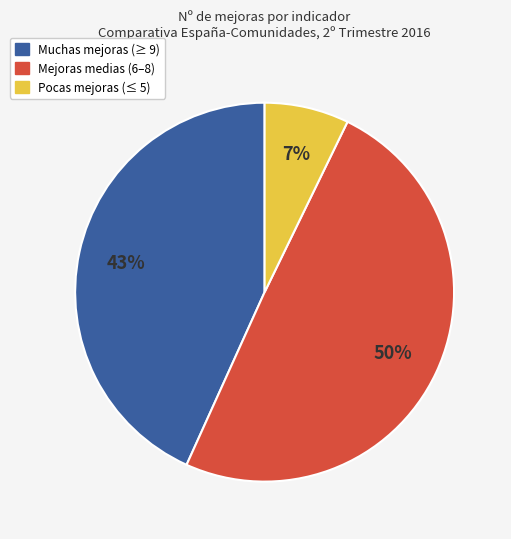

Is there any slice that represents more than half of the pie?

No